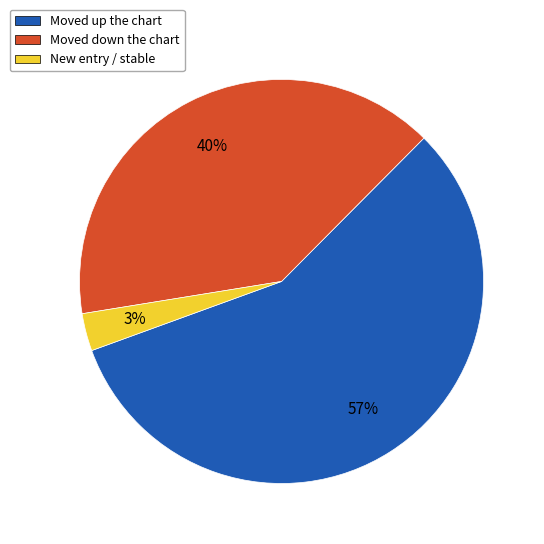

To the nearest percent, what is the difference between the largest and smallest slice percentages?

54%